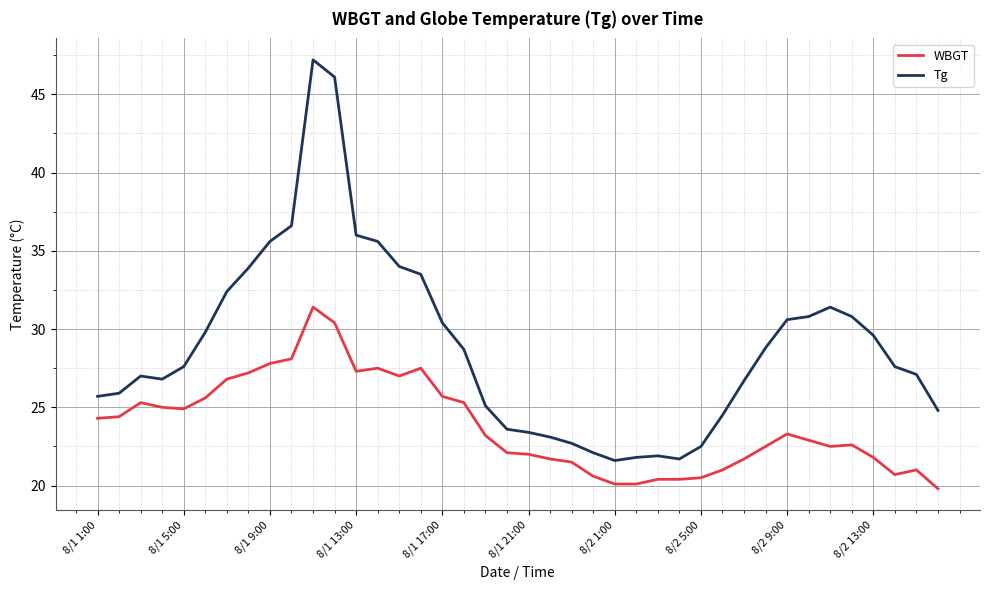

Rank the series by their maximum value, from highest to lowest.

Tg, WBGT